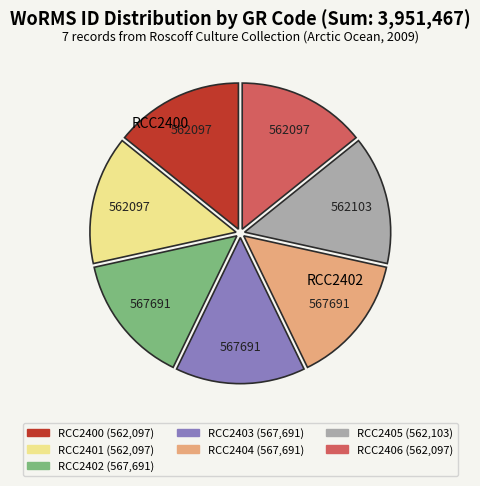

Combined, do RCC2404 and RCC2400 account for over 50%?

No